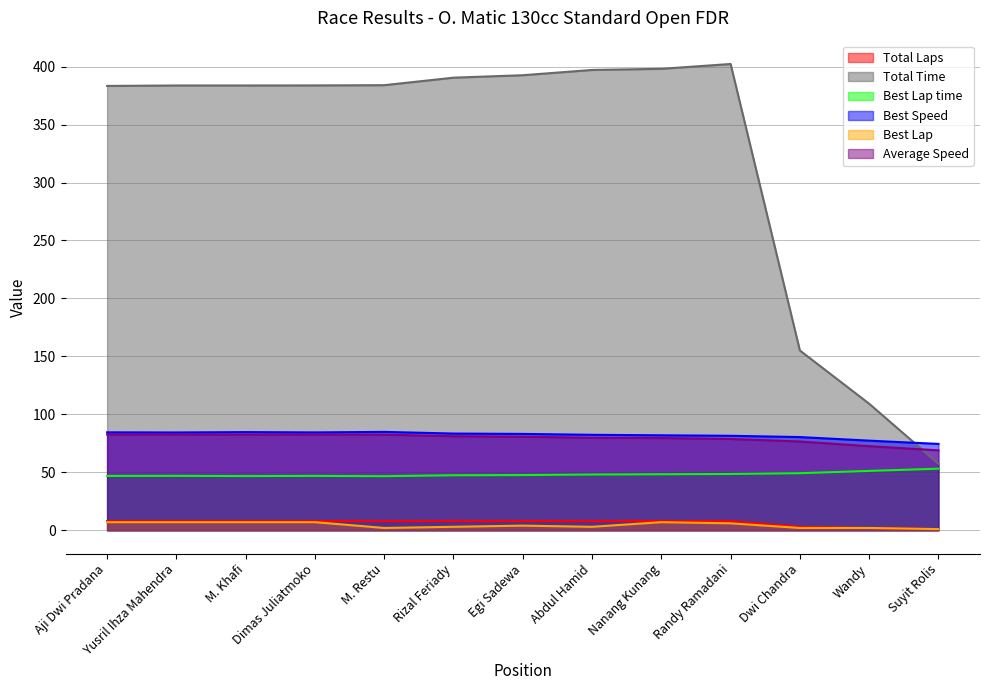

The Average Speed series shows 24.9 at Egi Sadewa. True or false?

False